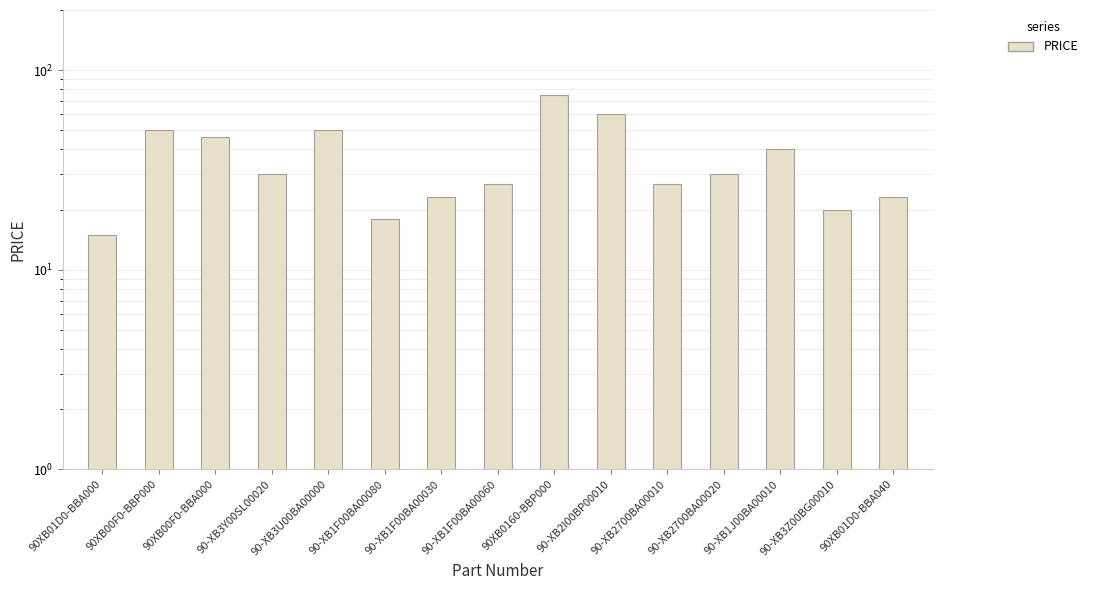

Rank the categories by value from lowest to highest.

90XB01D0-BBA000, 90-XB1F00BA00080, 90-XB3Z00BG00010, 90-XB1F00BA00030, 90XB01D0-BBA040, 90-XB1F00BA00060, 90-XB2700BA00010, 90-XB3Y00SL00020, 90-XB2700BA00020, 90-XB1J00BA00010, 90XB00F0-BBA000, 90XB00F0-BBP000, 90-XB3U00BA00000, 90-XB2I00BP00010, 90XB0160-BBP000